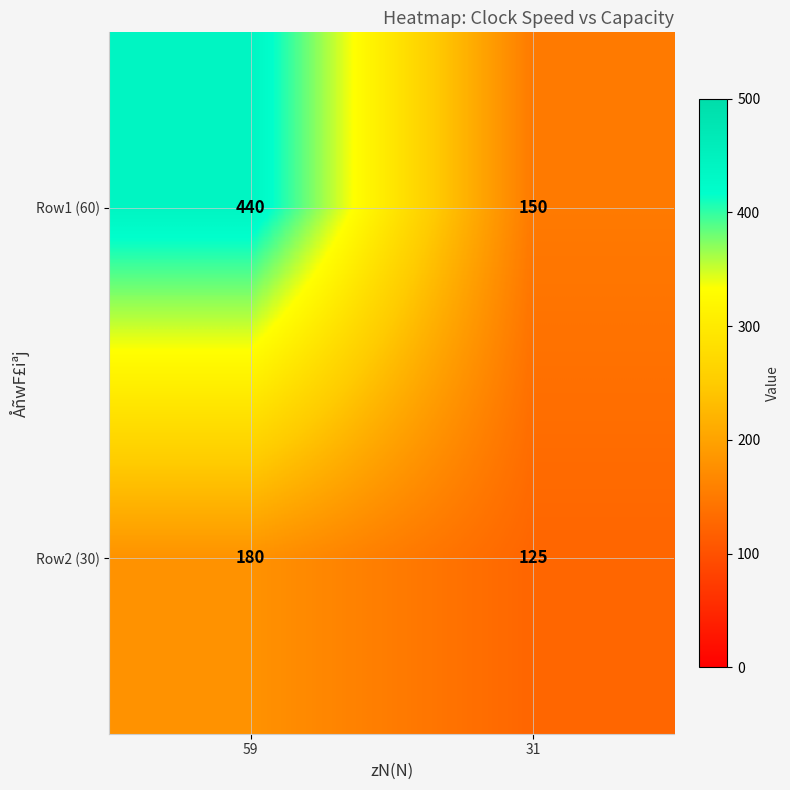

List the series in order of their overall mean, lowest first.

Row2 (30), Row1 (60)